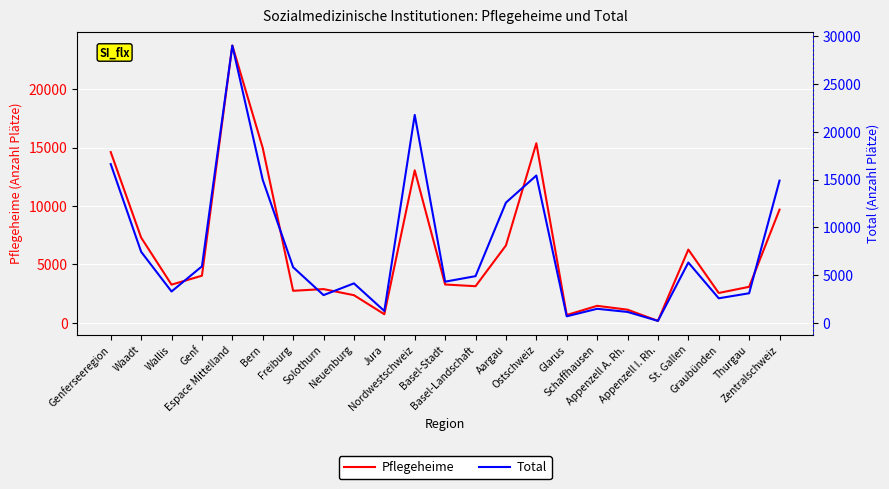

True or false: Total and Pflegeheime intersect in this chart.

False